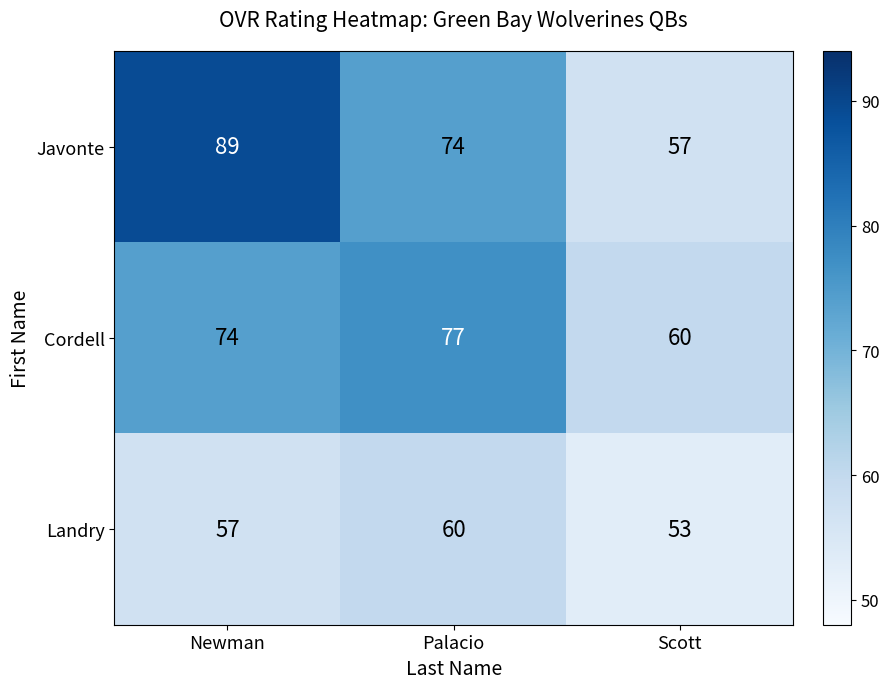

How many values in the Landry series are below 57?

1